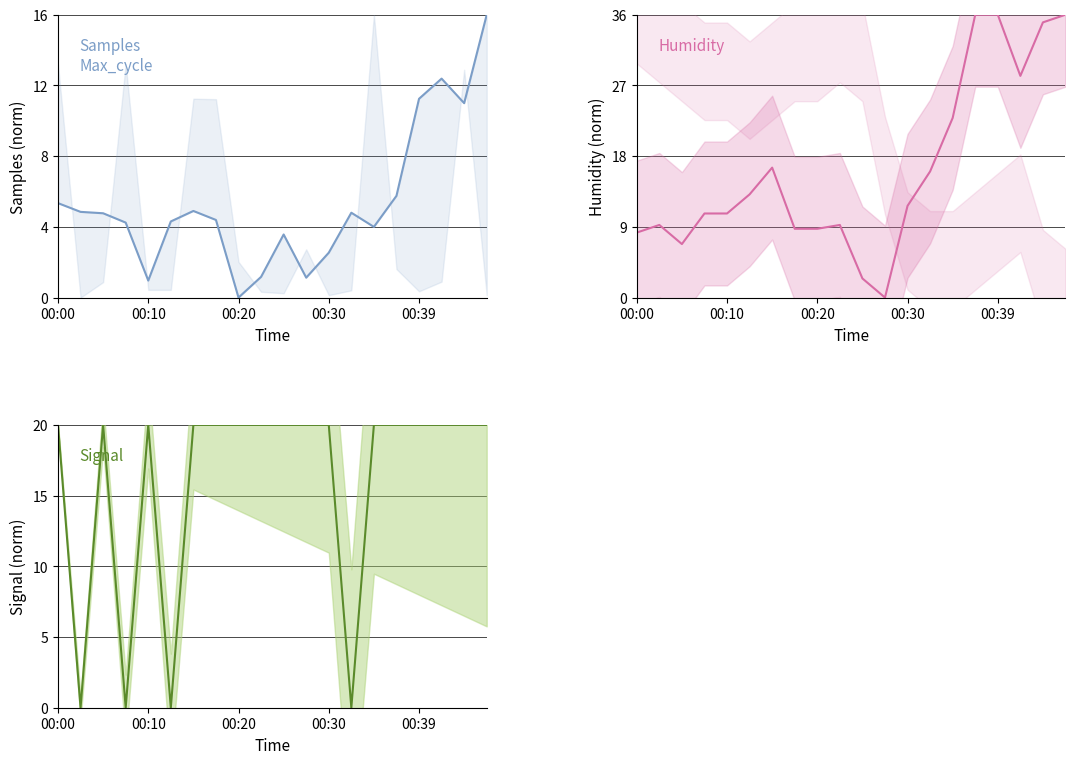

How many distinct data groups are displayed?

3